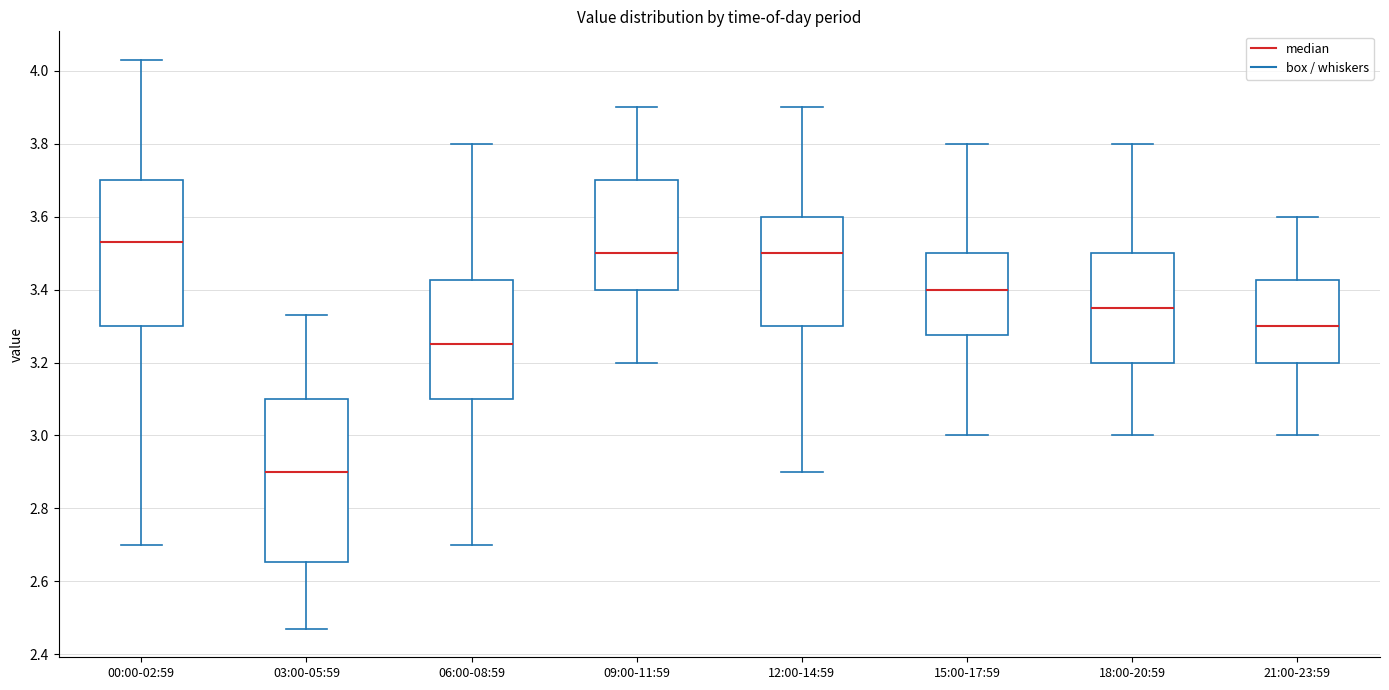

Where is the lower edge of the box for 18:00-20:59 on the y-axis? The values are not printed on the chart, so give them approximately, as read against the axis.

3.20